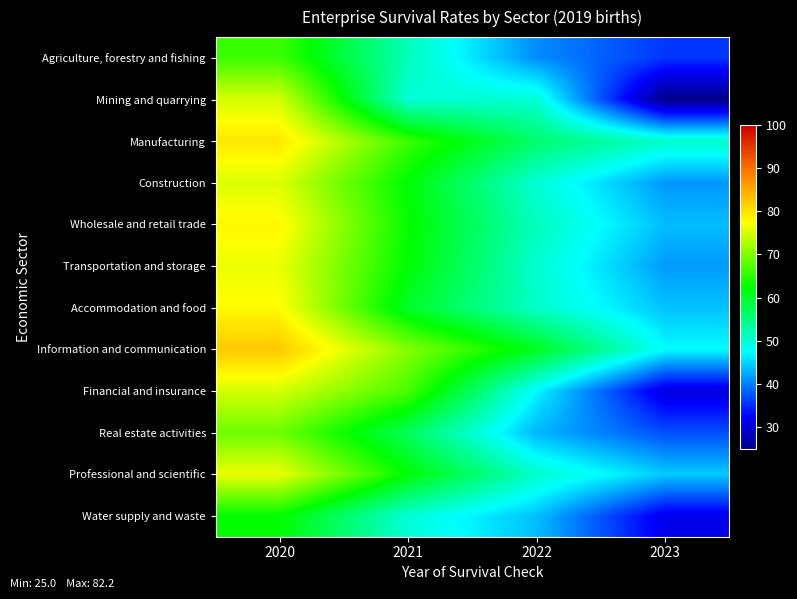

Reading right to left, extract all data points from this chart.

Agriculture, forestry and fishing: 2023=35.8	2022=40.9	2021=51.6	2020=66.0
Mining and quarrying: 2023=25.0	2022=50.0	2021=50.0	2020=75.0
Manufacturing: 2023=50.6	2022=56.2	2021=65.8	2020=79.5
Construction: 2023=41.5	2022=50.1	2021=62.2	2020=75.3
Wholesale and retail trade: 2023=43.7	2022=51.4	2021=62.8	2020=78.1
Transportation and storage: 2023=41.7	2022=50.4	2021=62.4	2020=76.3
Accommodation and food: 2023=44.0	2022=50.7	2021=60.1	2020=77.8
Information and communication: 2023=47.5	2022=60.7	2021=70.2	2020=82.2
Financial and insurance: 2023=30.6	2022=47.2	2021=66.7	2020=75.0
Real estate activities: 2023=37.2	2022=43.3	2021=57.2	2020=68.9
Professional and scientific: 2023=44.5	2022=50.7	2021=62.3	2020=76.3
Water supply and waste: 2023=31.3	2022=43.8	2021=50.0	2020=62.5